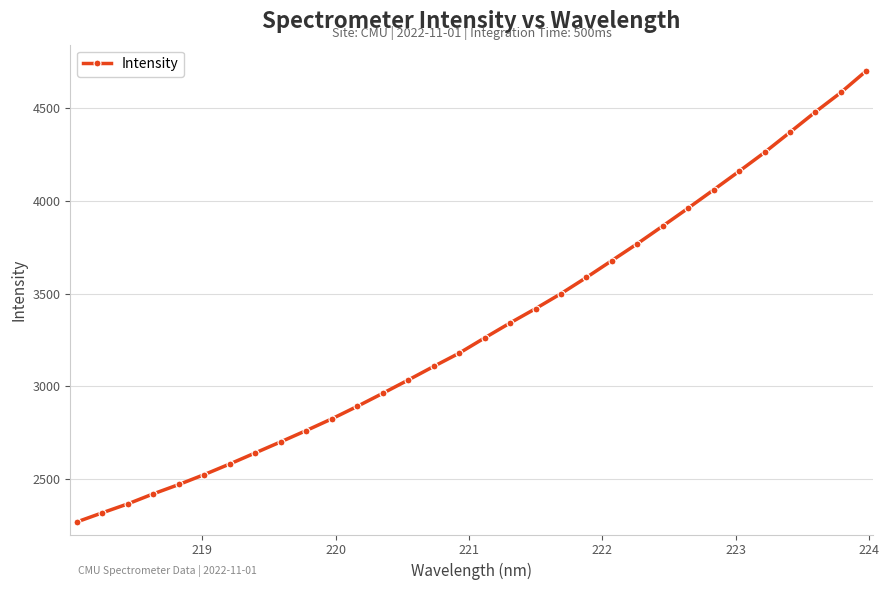

True or false: the data has more than 1 interior local peaks.

False